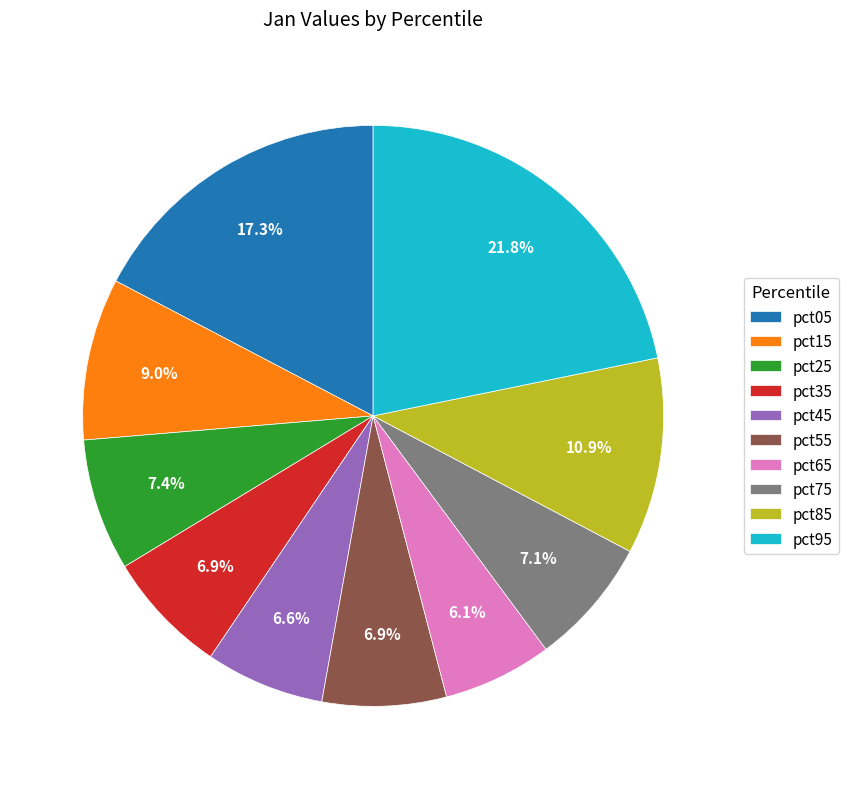

How much of the chart is everything except pct85?

89.1%